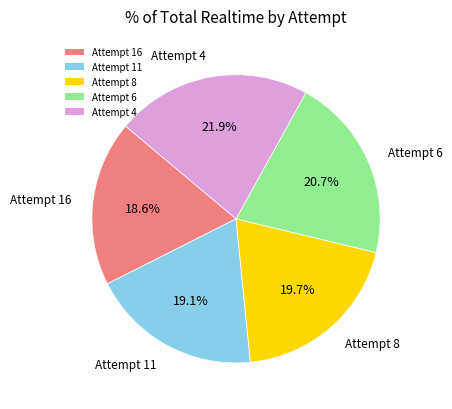

Do Attempt 6 and Attempt 4 together represent more than half of the pie?

No